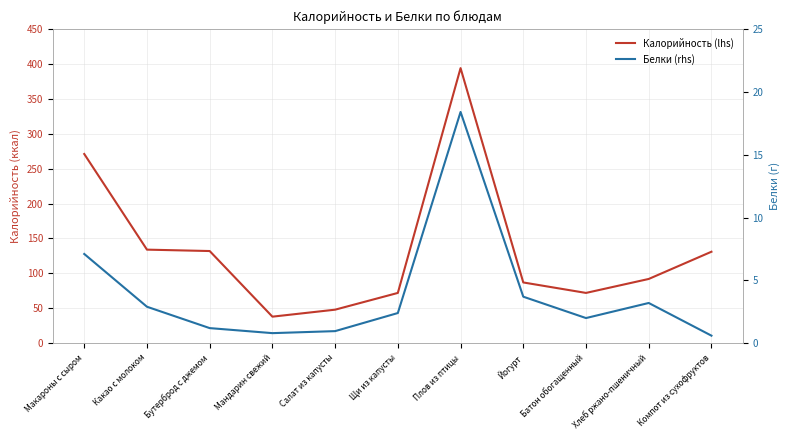

What is the label of the 9th point from the right?

Бутерброд с джемом